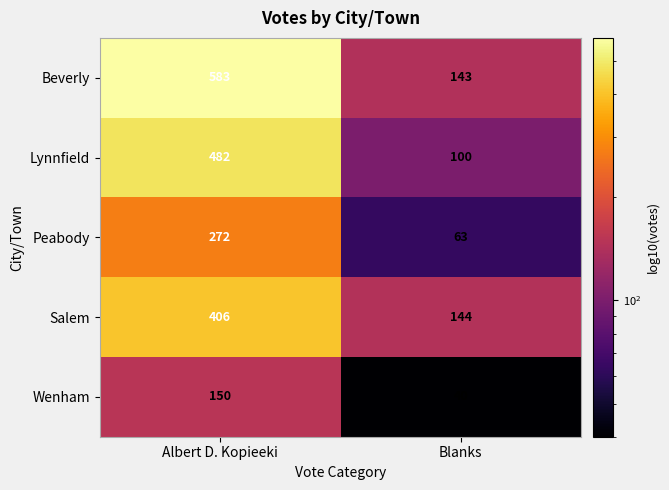

Reading right to left, extract all data points from this chart.

Beverly: 143	583
Lynnfield: 100	482
Peabody: 63	272
Salem: 144	406
Wenham: 40	150